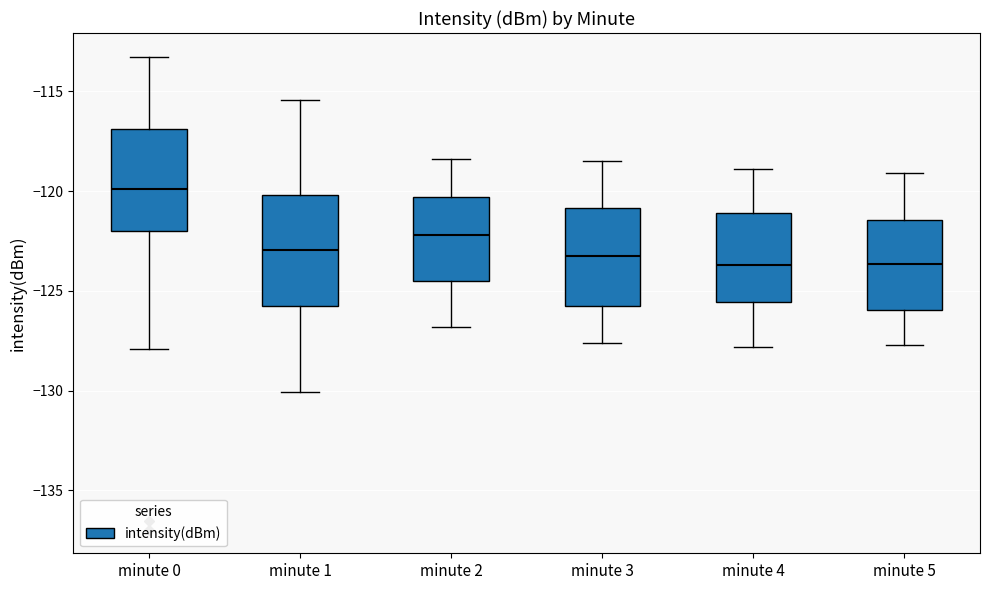

Where is the lower edge of the box for minute 2 on the y-axis? The values are not printed on the chart, so give them approximately, as read against the axis.

-124.5